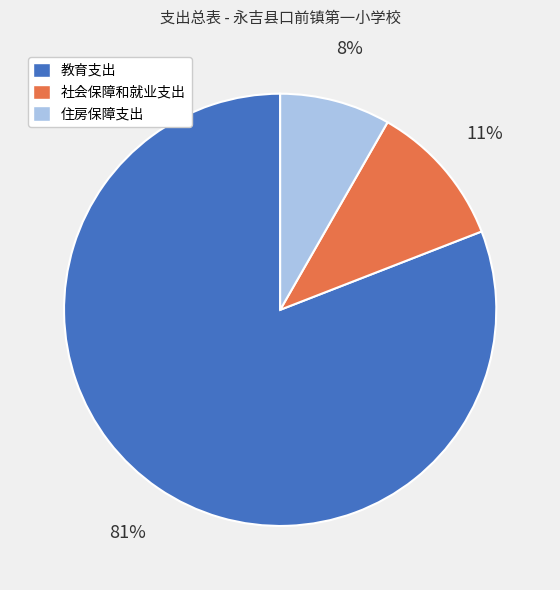

How many segments does this pie chart have?

3